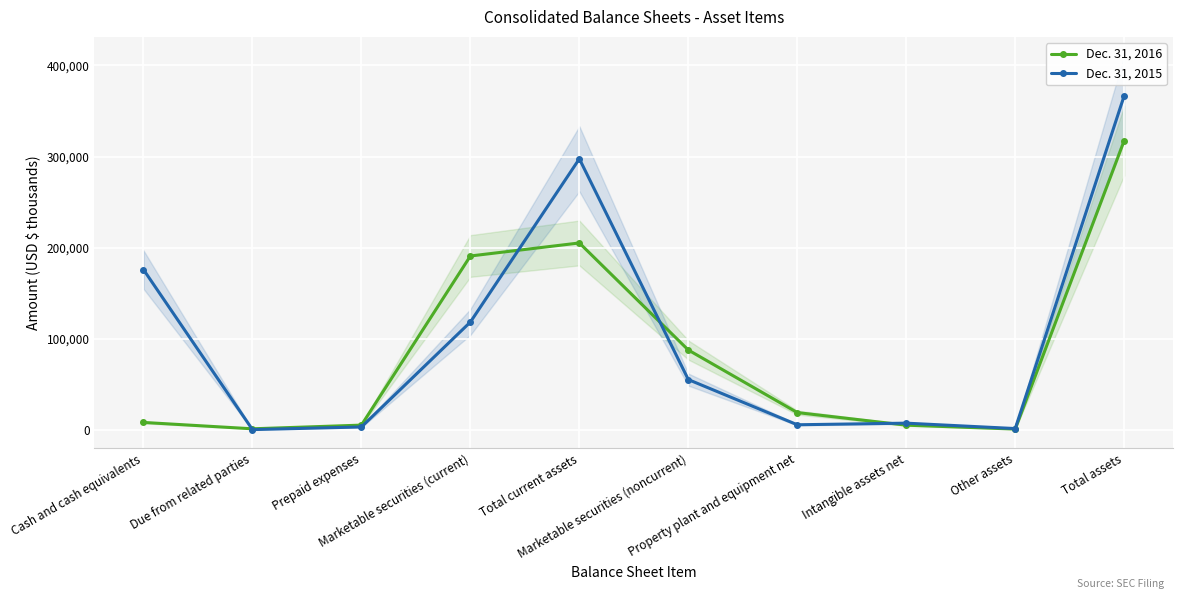

What are all the series names shown in the legend?

Dec. 31, 2016, Dec. 31, 2015